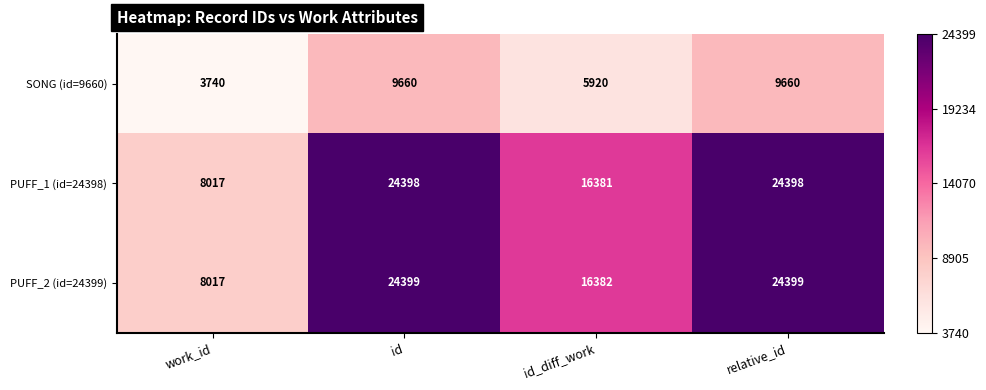

Which series has the largest total across all categories?

PUFF_2 (id=24399)